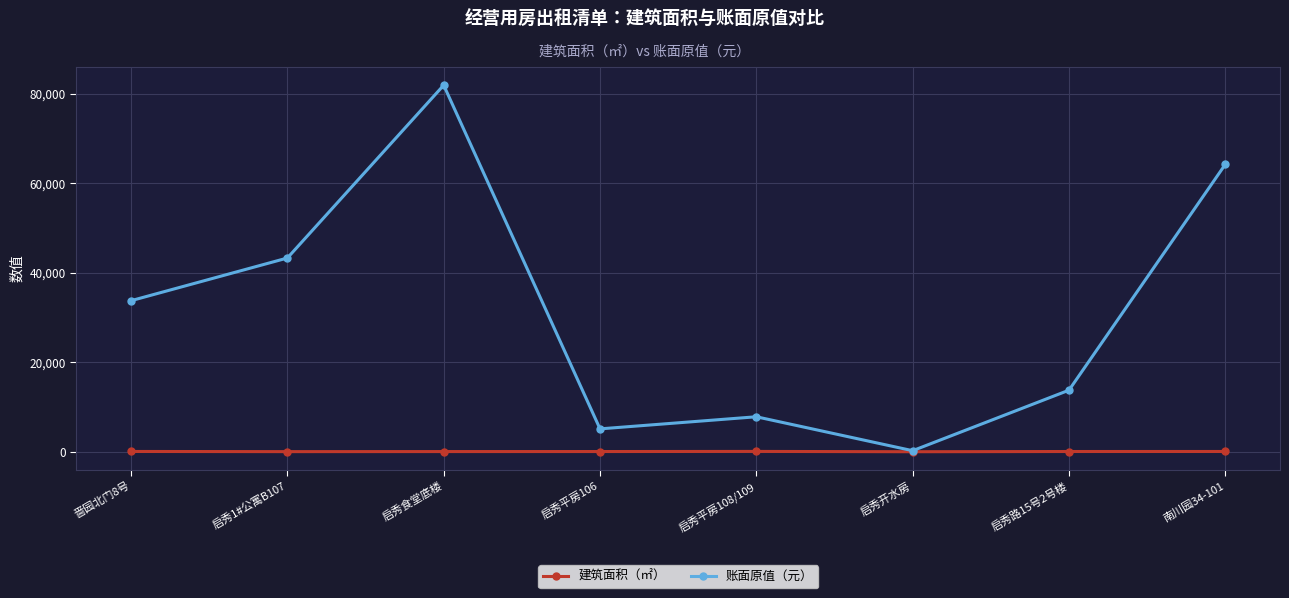

In 建筑面积（㎡）, how many points are higher than both neighbors (excluding endpoints)?

1